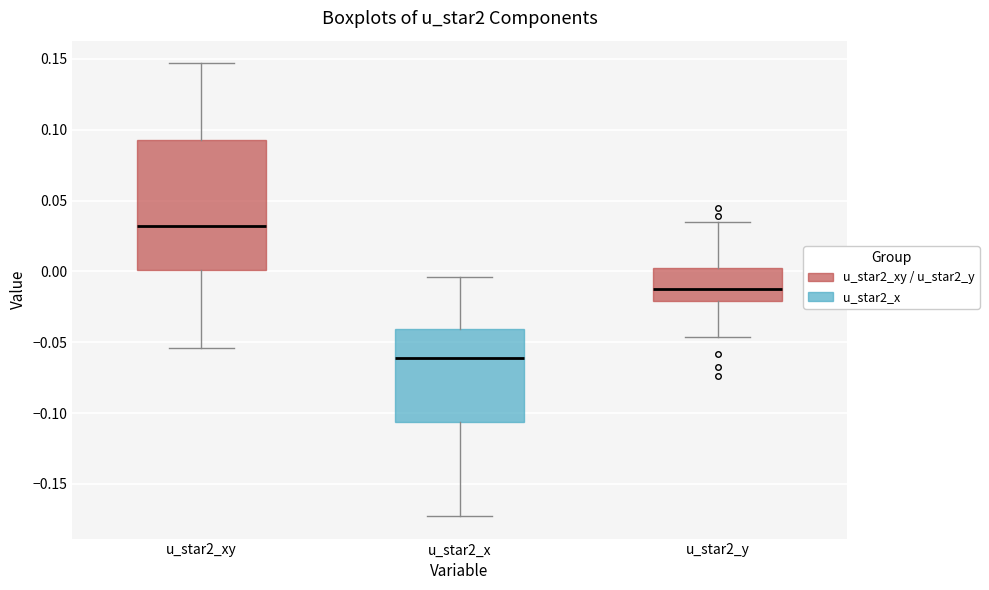

Reading left to right, transcribe this box plot: for each box, give where its median line is, the range the box spans, and where its two whiskers end, as read against the y-axis. The values are not printed on the chart, so give them approximately, as read against the axis.

u_star2_xy: median 0.030, box 0.000 to 0.095, whiskers -0.055 to 0.145
u_star2_x: median -0.060, box -0.105 to -0.040, whiskers -0.175 to -0.005
u_star2_y: median -0.015, box -0.020 to 0.000, whiskers -0.045 to 0.035